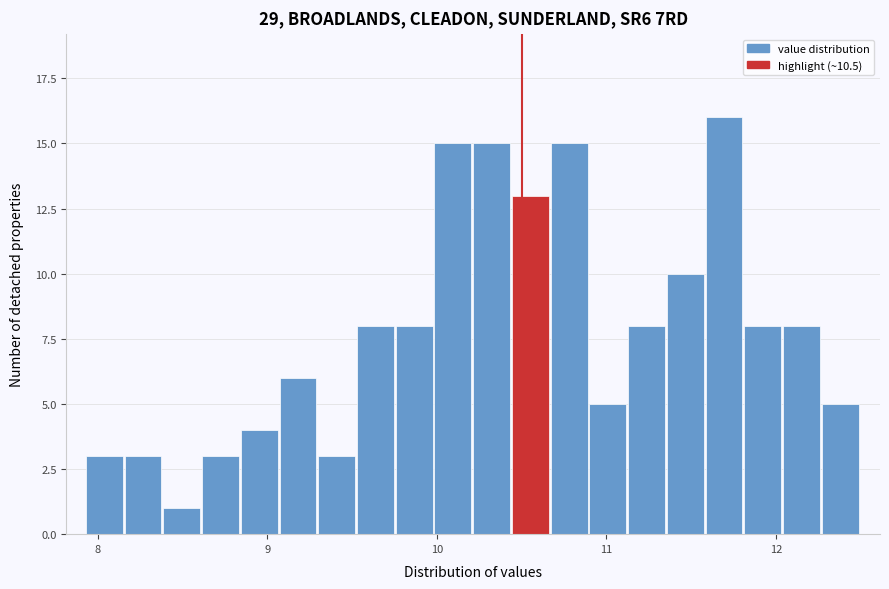

Around what value on the x-axis is the tallest bar? Give the approximate position of its centre, as read against the axis.

11.7